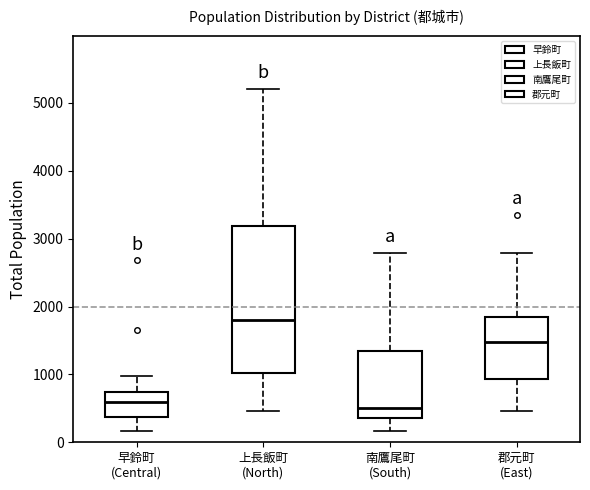

Where is the upper edge of the box for 上長飯町 (North) on the y-axis? The values are not printed on the chart, so give them approximately, as read against the axis.

3200